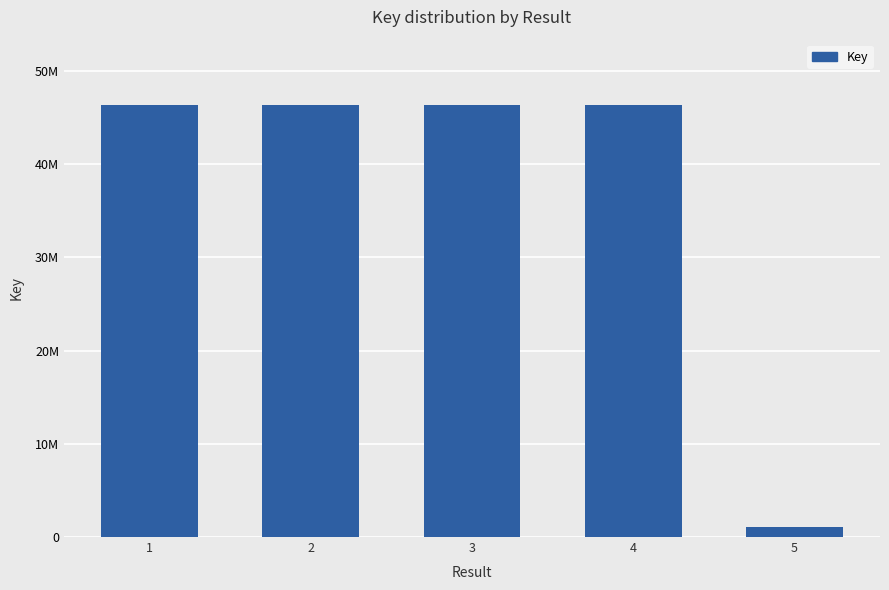

What is the maximum value shown in the chart?

46407362